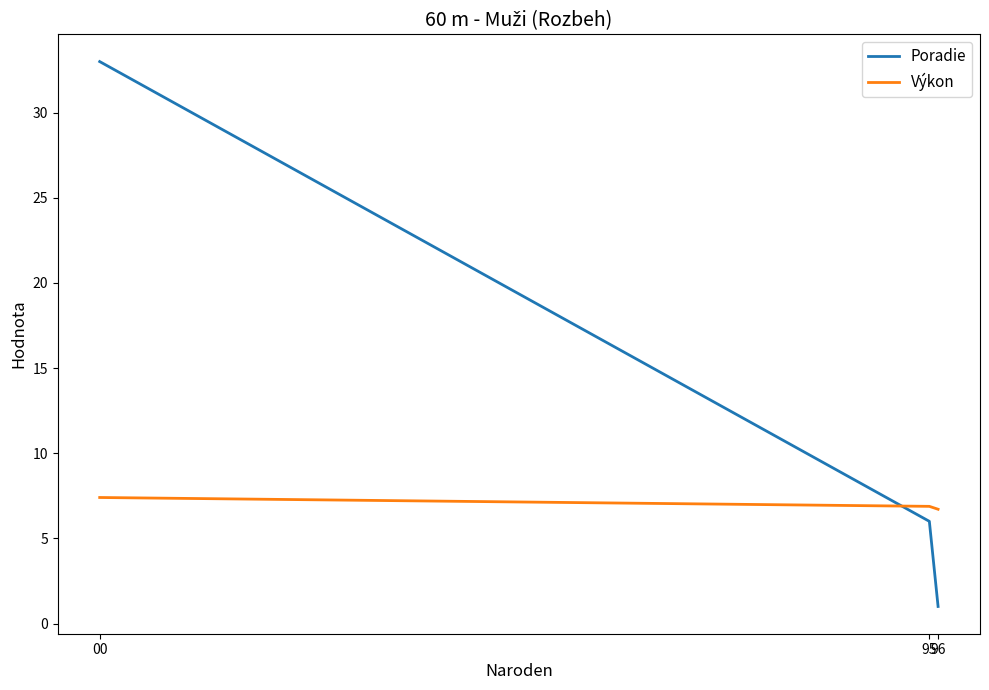

What is the maximum value shown in the chart?

33.0